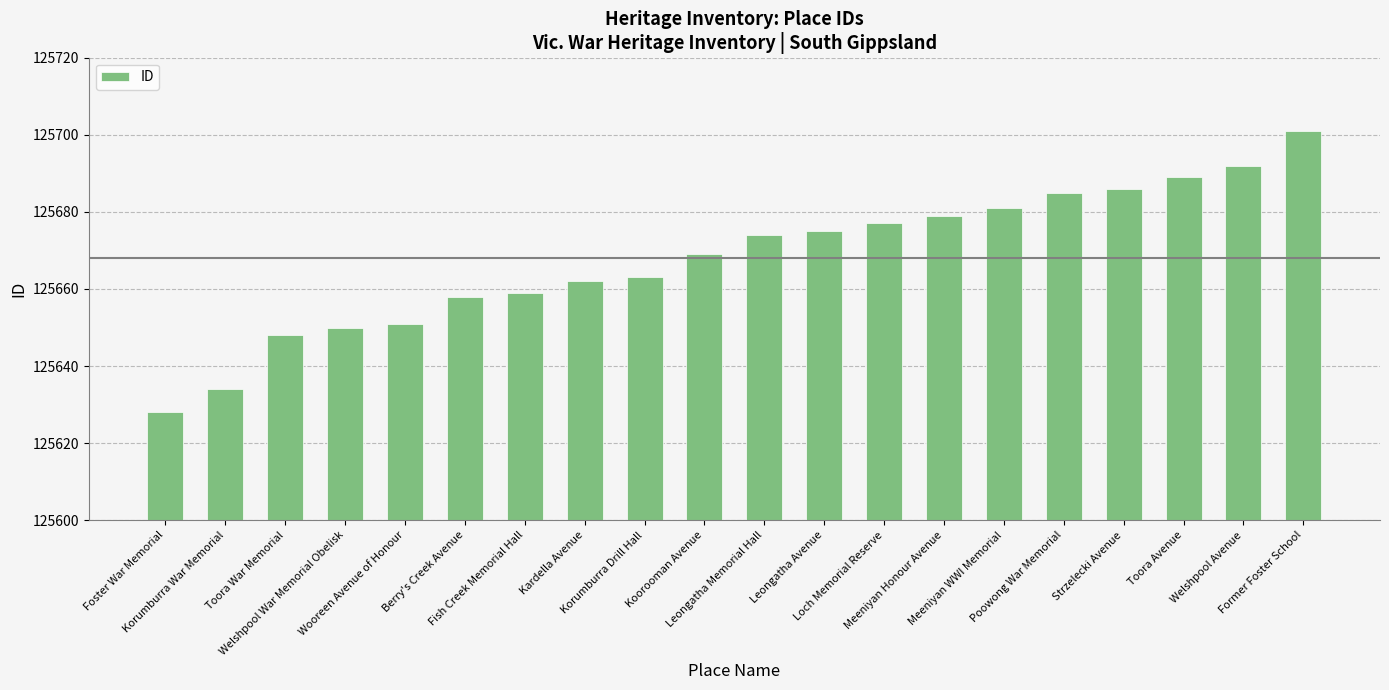

What is the sum of all values?

2513361